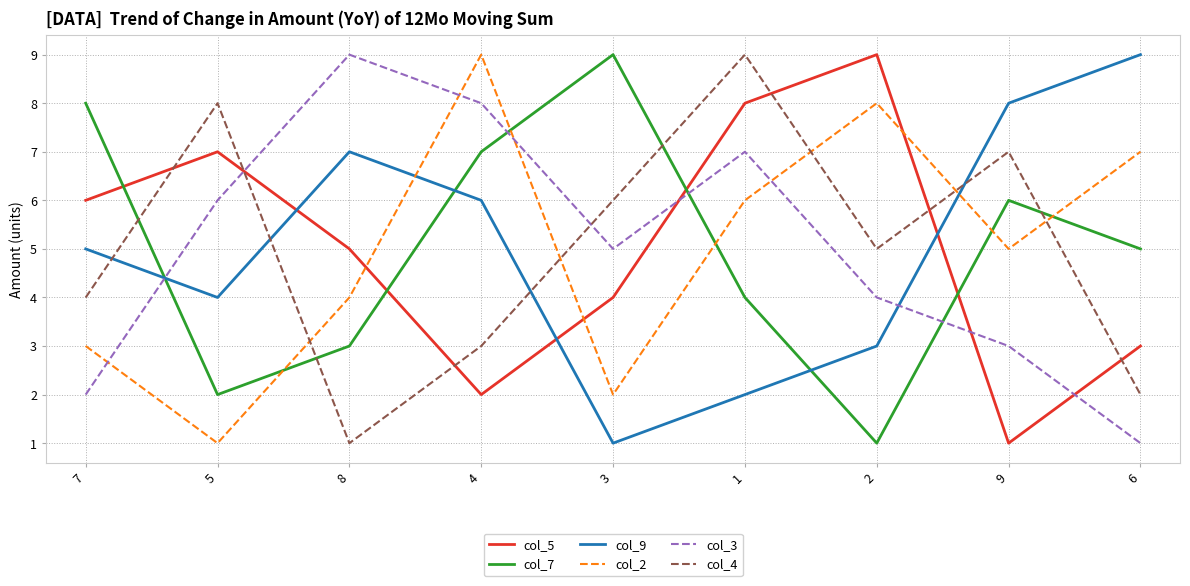

What is the sum of all col_7 values?

45